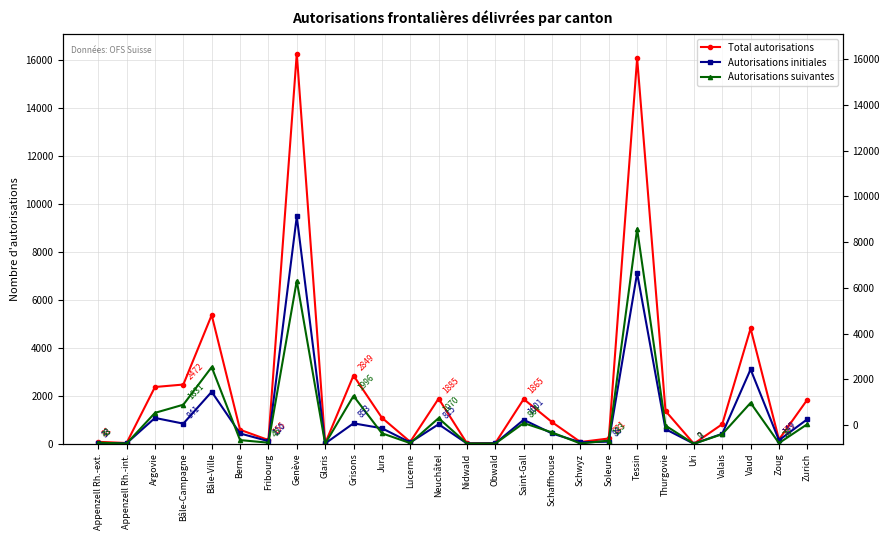

What value does the Autorisations initiales series have at Jura, to the nearest 50?

650